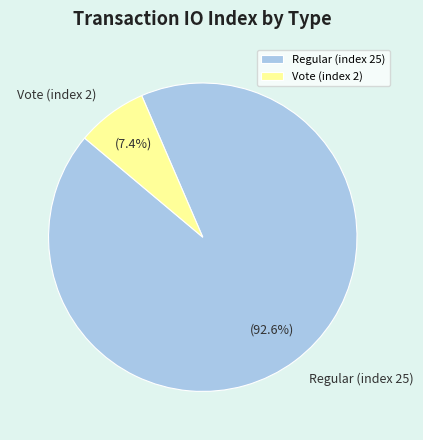

How many slices are in this pie chart?

2